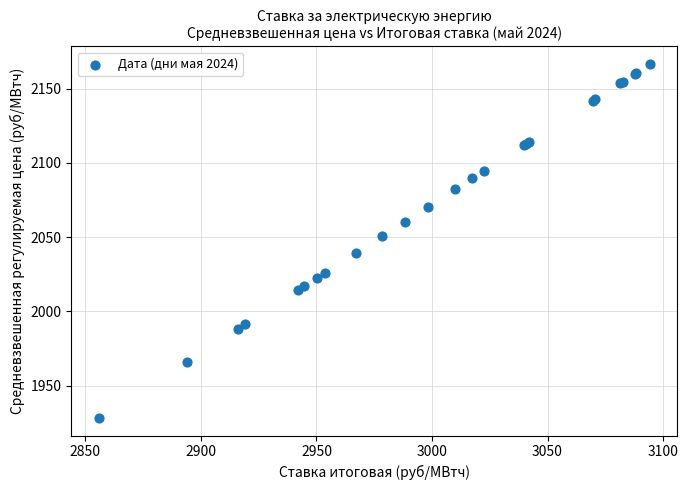

What Y value in the scatter plot is closest to 2047?

2050.9